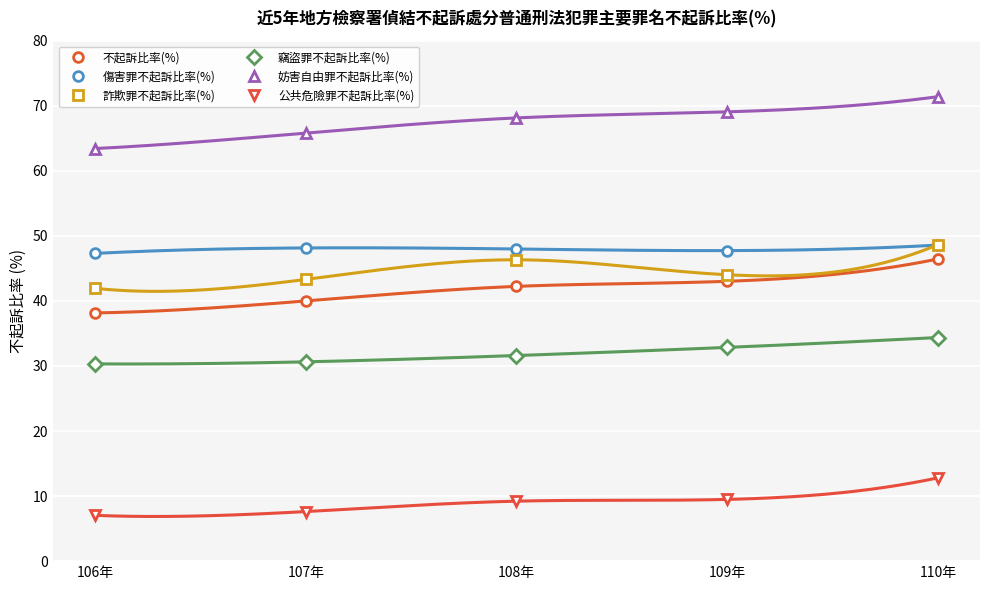

How many series are shown in this chart?

6